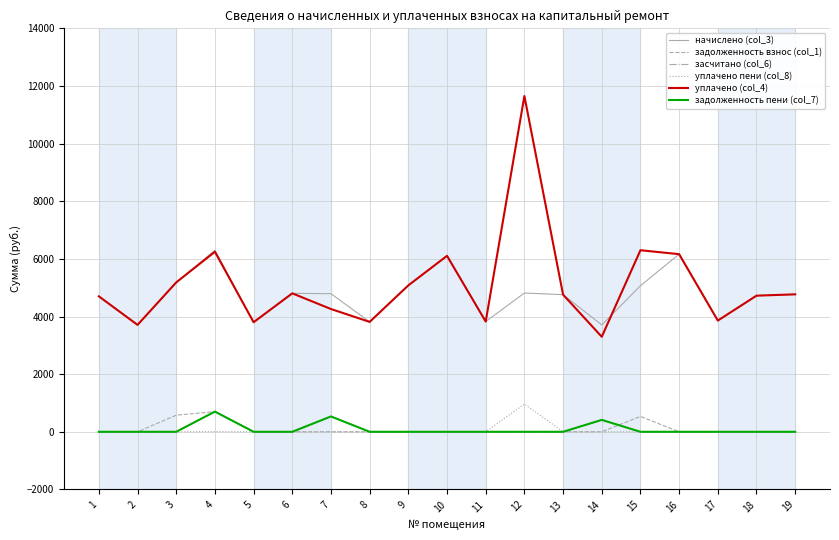

Rank the series by their maximum value, from highest to lowest.

уплачено (col_4), начислено (col_3), уплачено пени (col_8), задолженность взнос (col_1), засчитано (col_6), задолженность пени (col_7)